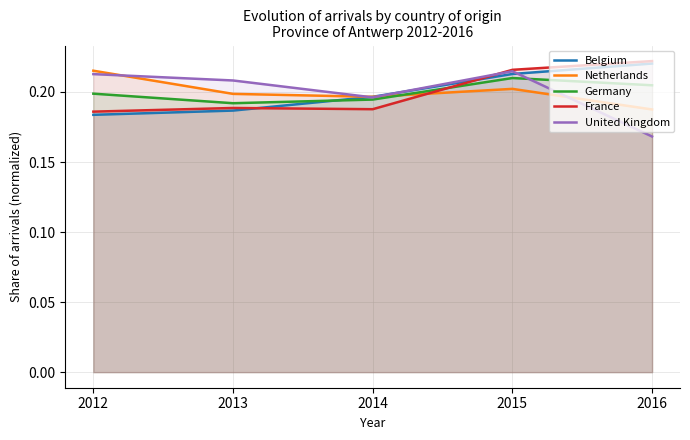

Is the value of Belgium at 2012 greater than the value of France at 2015?

No